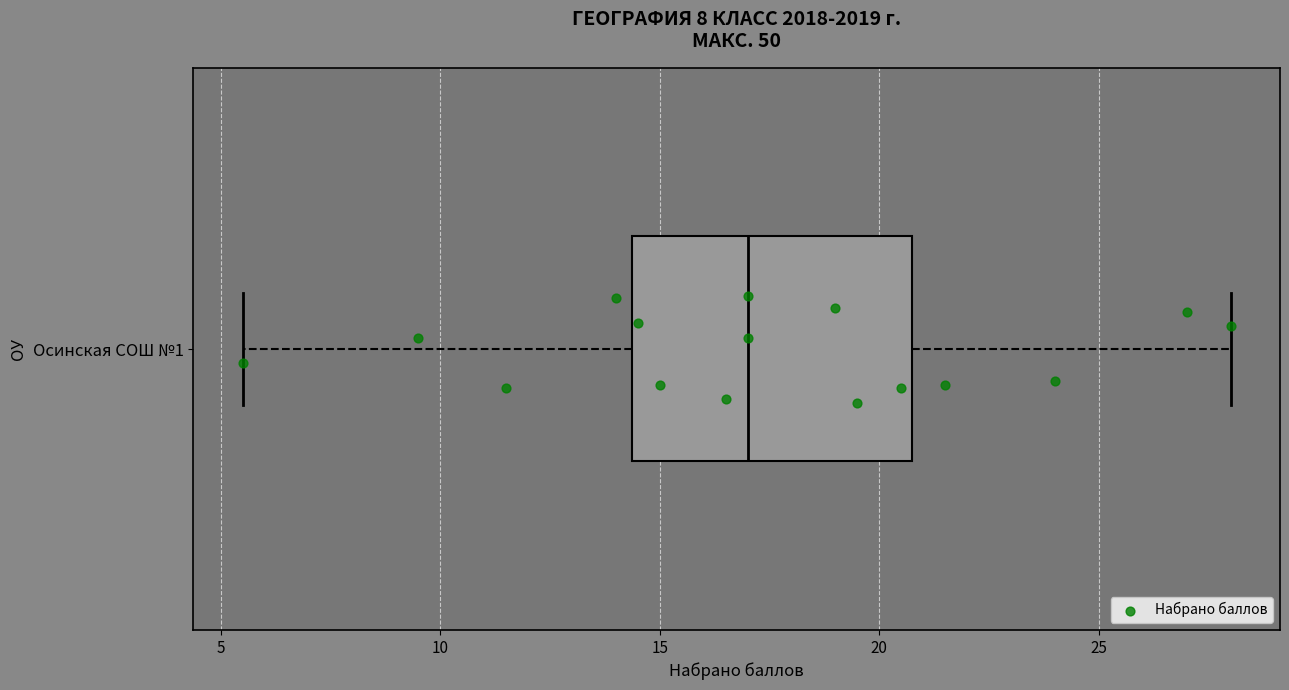

Transcribe this box plot: give where the median line is, the range the box spans, and where the two whiskers end, as read against the x-axis. The values are not printed on the chart, so give them approximately, as read against the axis.

median 17.0, box 14.5 to 21.0, whiskers 5.5 to 28.0